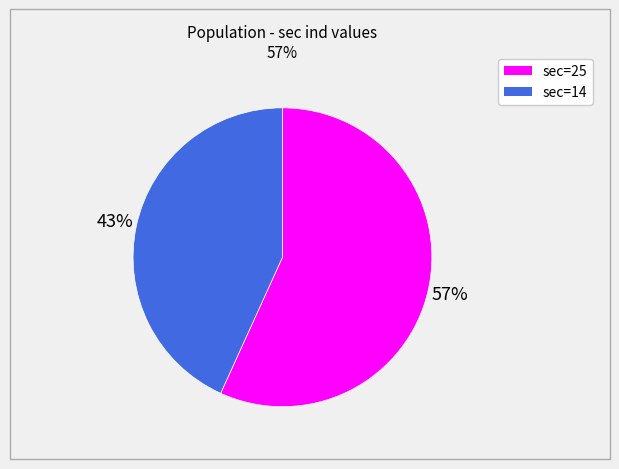

Between sec=14 and sec=25, which is larger?

sec=25